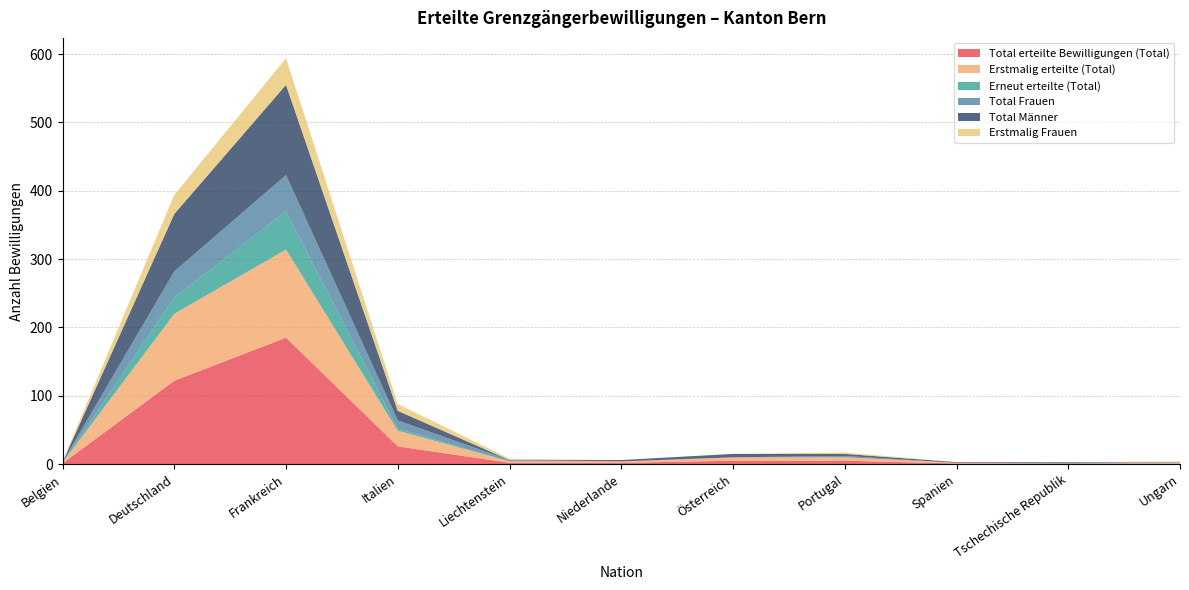

Reading right to left, extract all data points from this chart.

Total erteilte Bewilligungen (Total): 1	1	1	5	5	2	2	26	185	122	1
Erstmalig erteilte (Total): 1	0	1	5	5	2	2	23	129	98	1
Erneut erteilte (Total): 0	1	0	0	0	0	0	3	56	24	0
Total Frauen: 1	0	0	2	0	0	2	12	53	38	1
Total Männer: 0	1	1	3	5	2	0	14	132	84	0
Erstmalig Frauen: 1	0	0	2	0	0	2	10	39	28	1